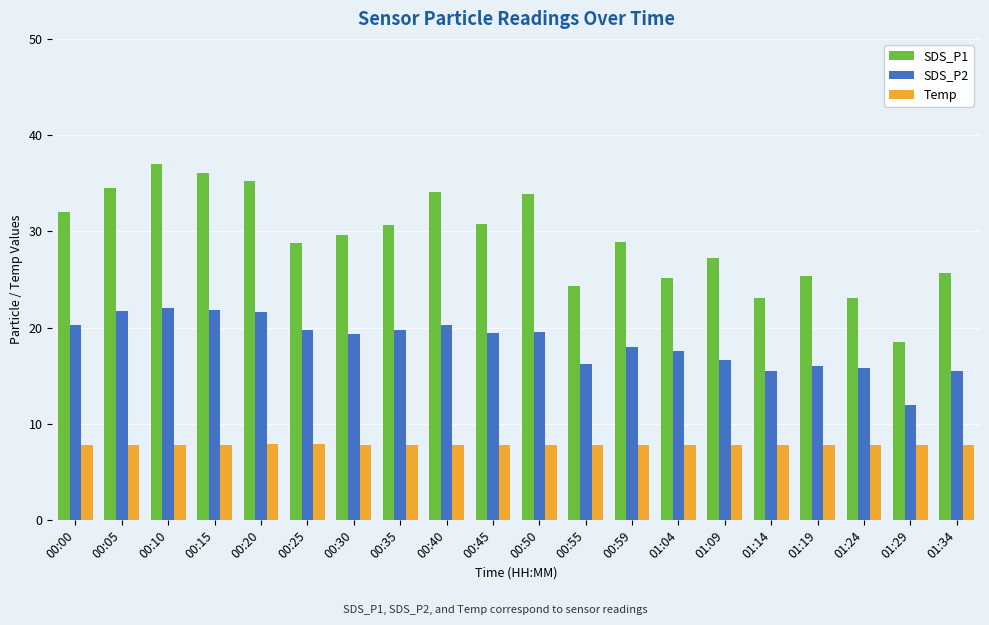

How many bars are there in total?

60